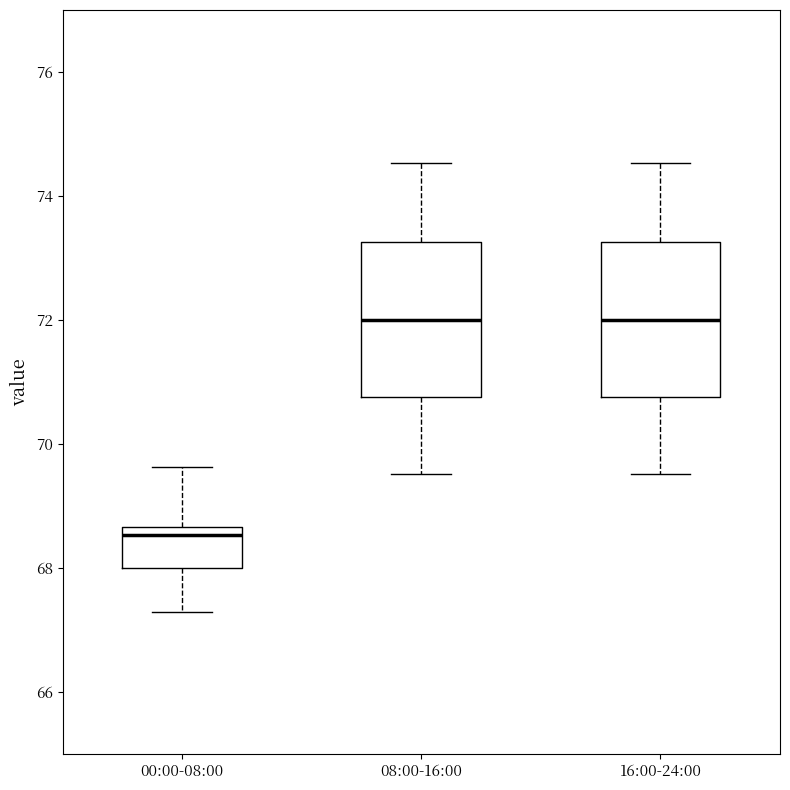

Which box has the lowest median line?

00:00-08:00